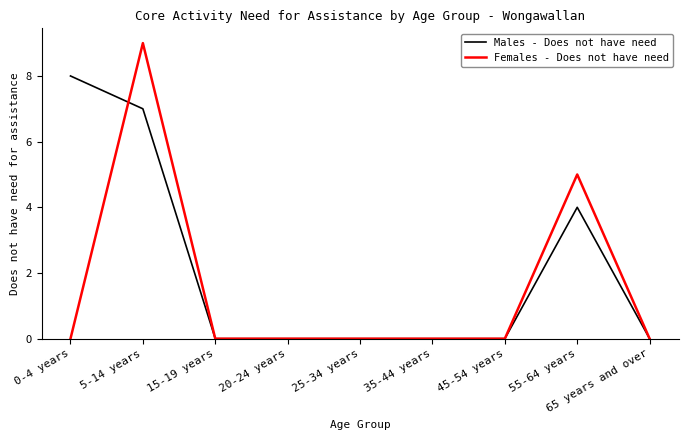

Is the value of Males - Does not have need at 0-4 years greater than the value of Females - Does not have need at 65 years and over?

Yes